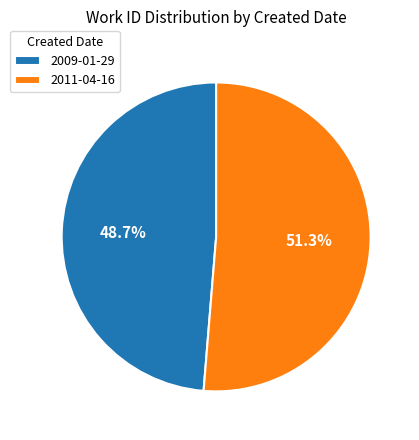

To the nearest percent, what percentage of the pie is 2009-01-29?

49%